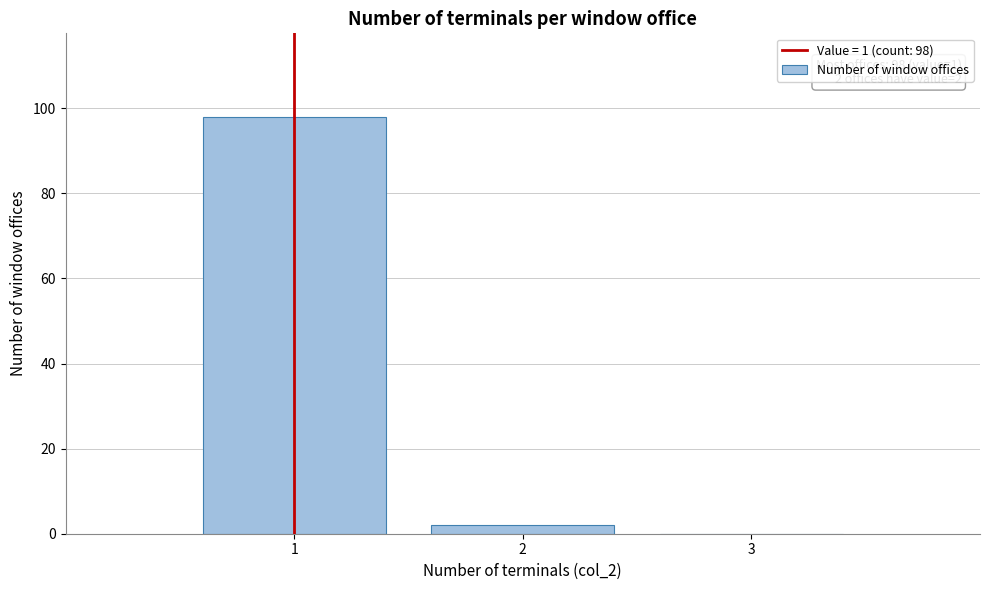

Which range on the x-axis has the tallest bar?

0.5 to 1.5